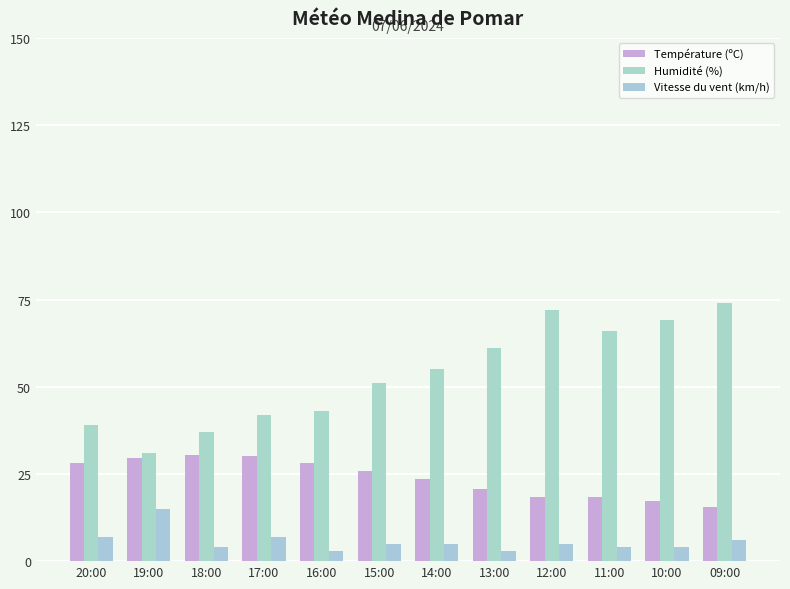

At how many categories does at least one series exceed 26?

12